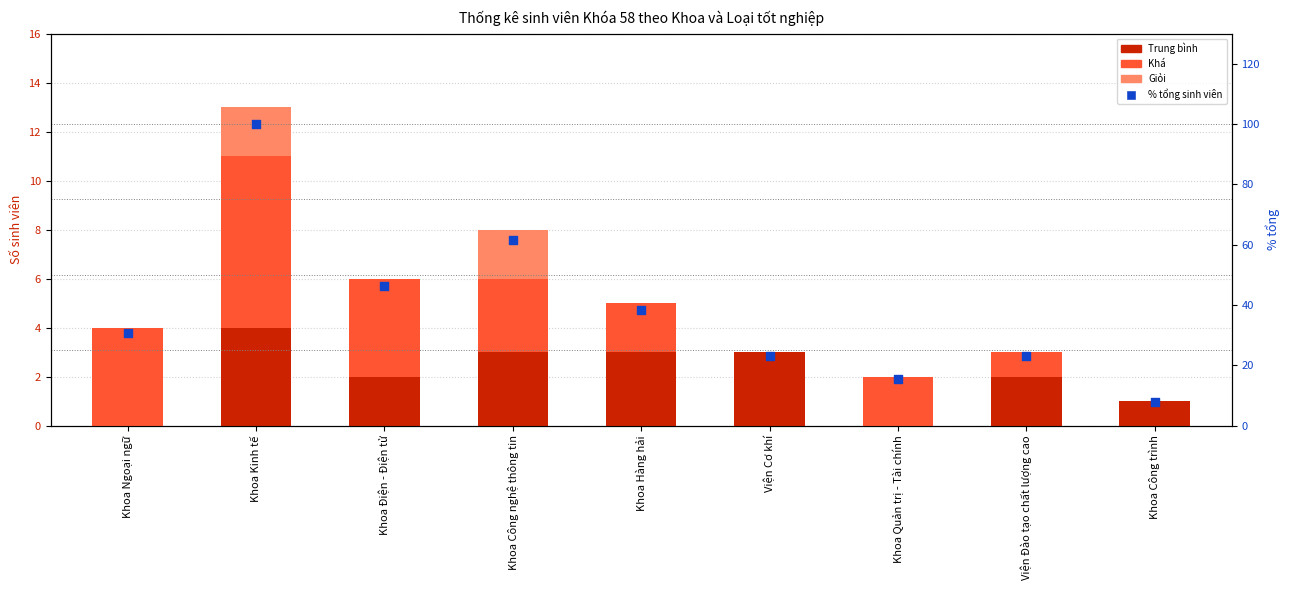

What is the total value across all series at Khoa Công trình?

8.7